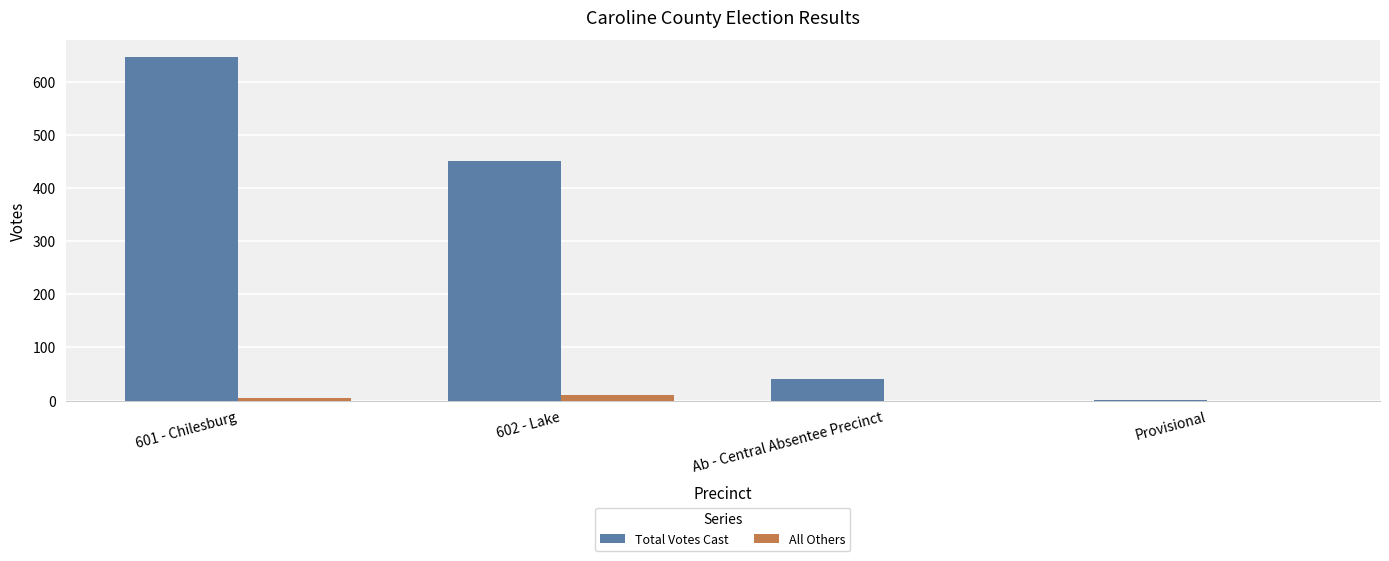

Which series has the largest range (max minus min)?

Total Votes Cast